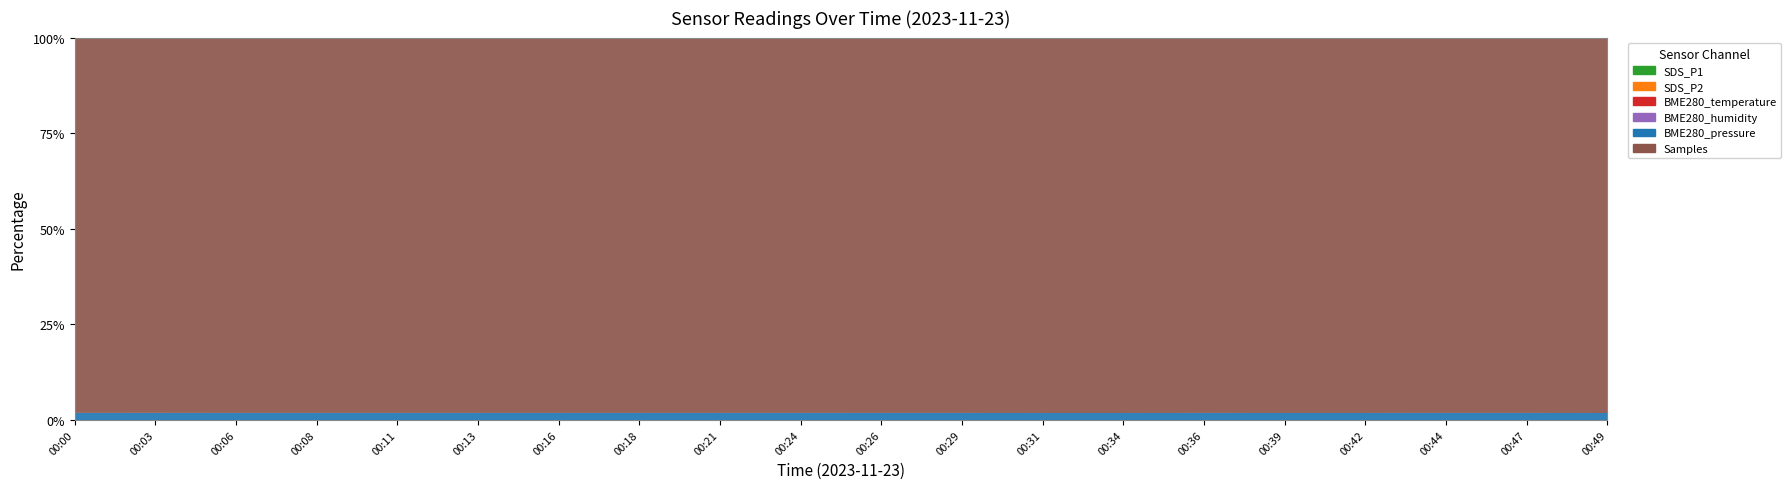

Which has a higher value, 00:31 or 00:06?

00:31